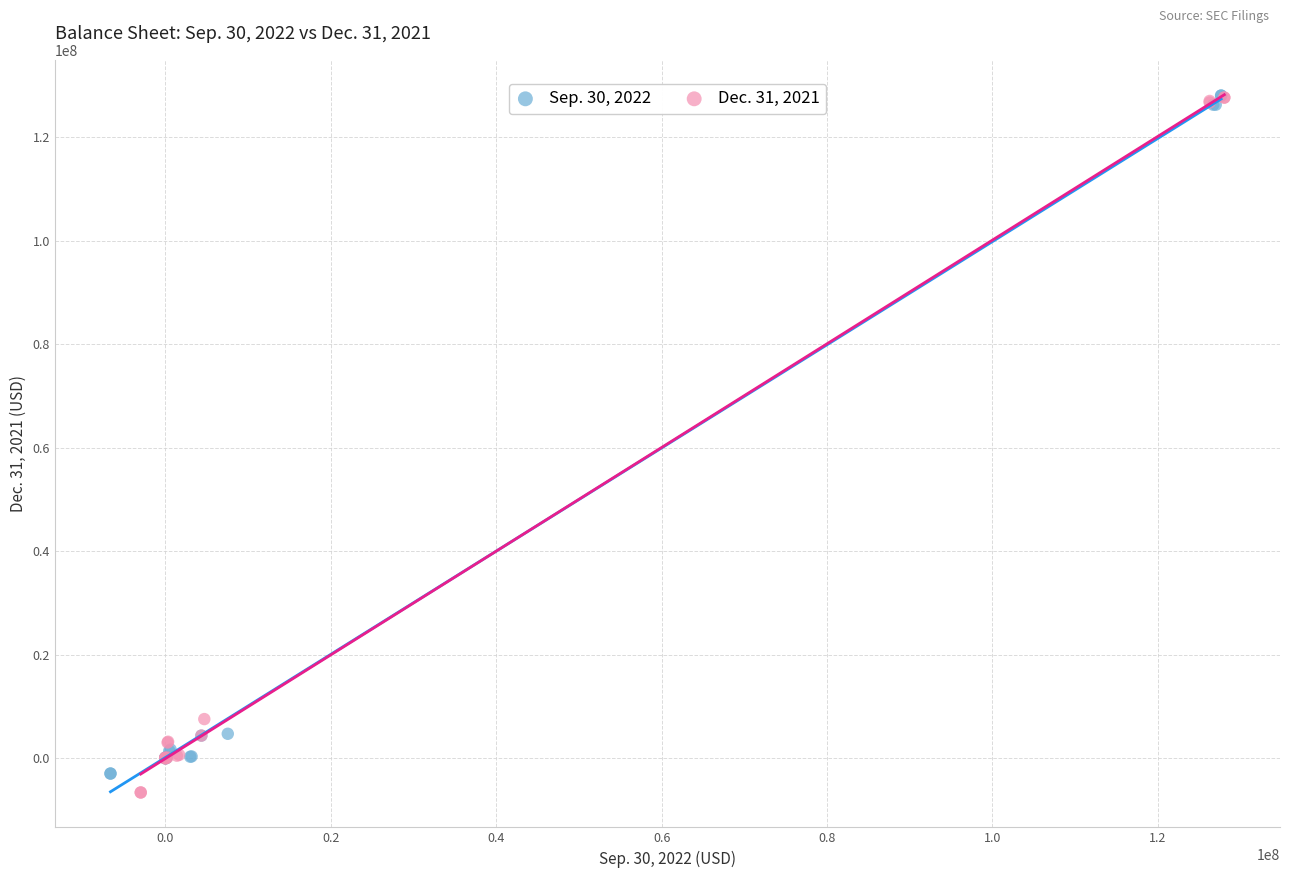

Which series has the widest spread of Y values?

Dec. 31, 2021